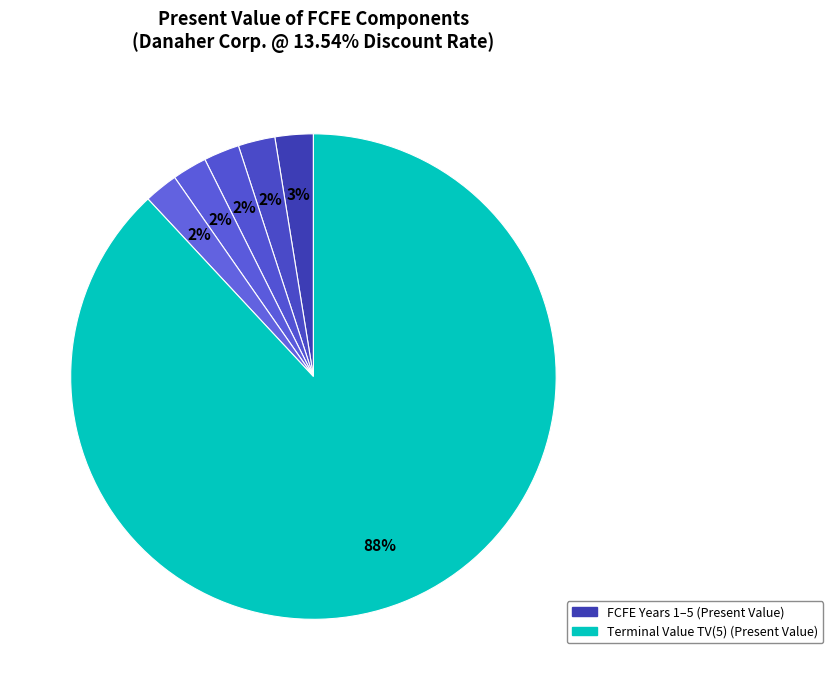

Does any single category account for the majority?

Yes